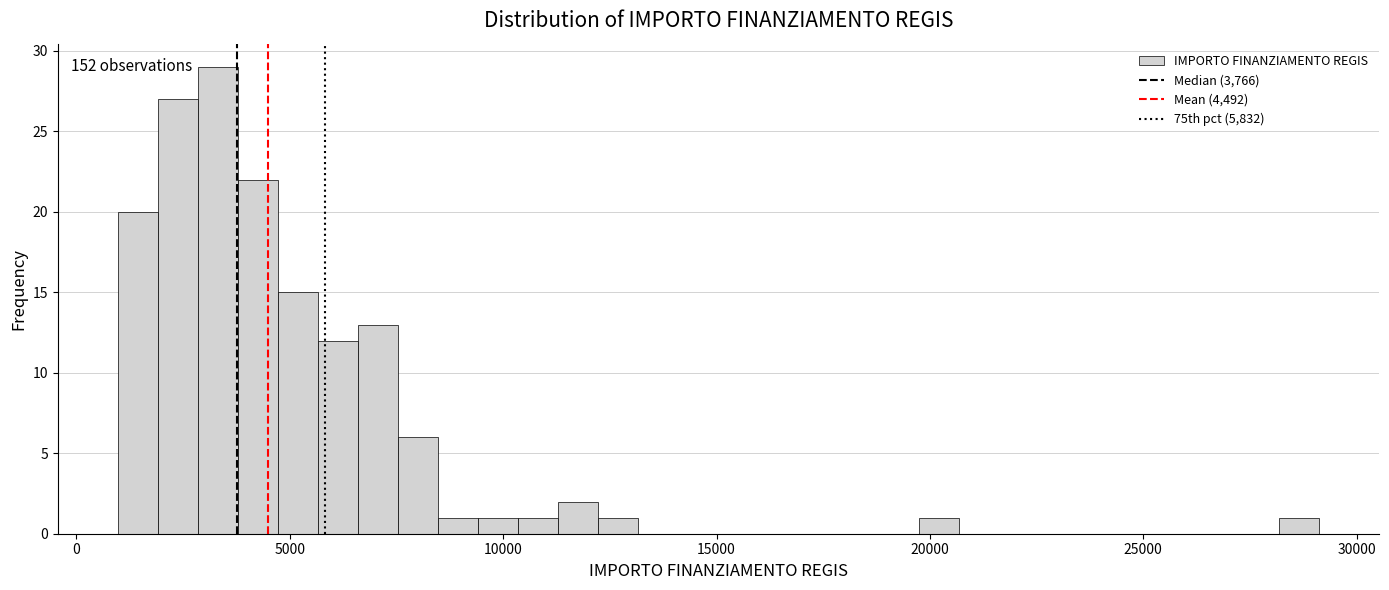

Read against the x-axis, roughly where is the centre of the tallest bar?

3500